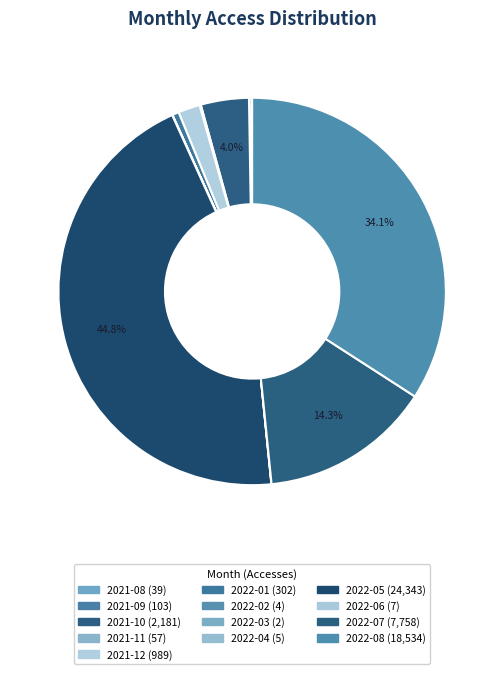

What is the change in value from 2021-09 to 2022-03?

-101